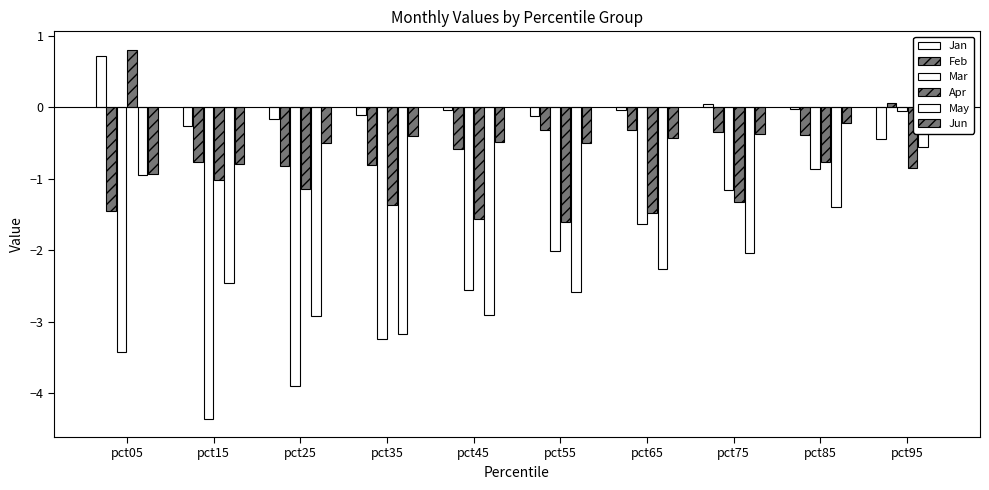

At how many categories does at least one series exceed -4?

10